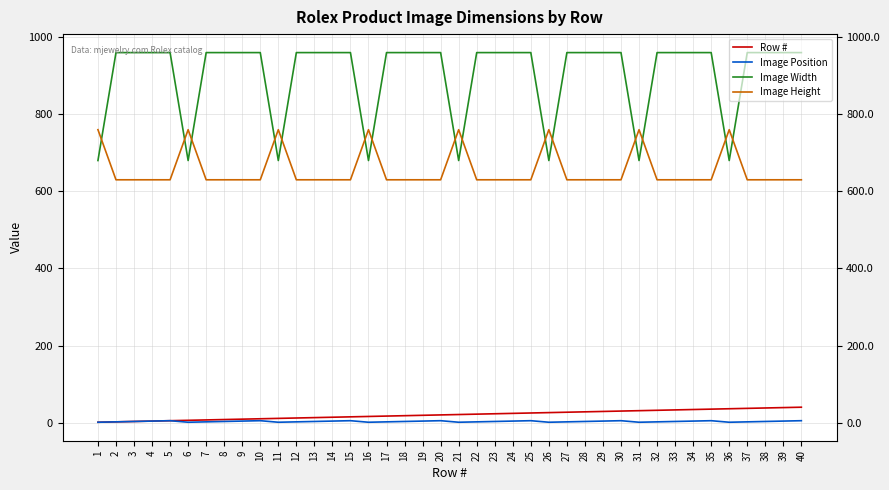

What are all the series names shown in the legend?

Row #, Image Position, Image Width, Image Height